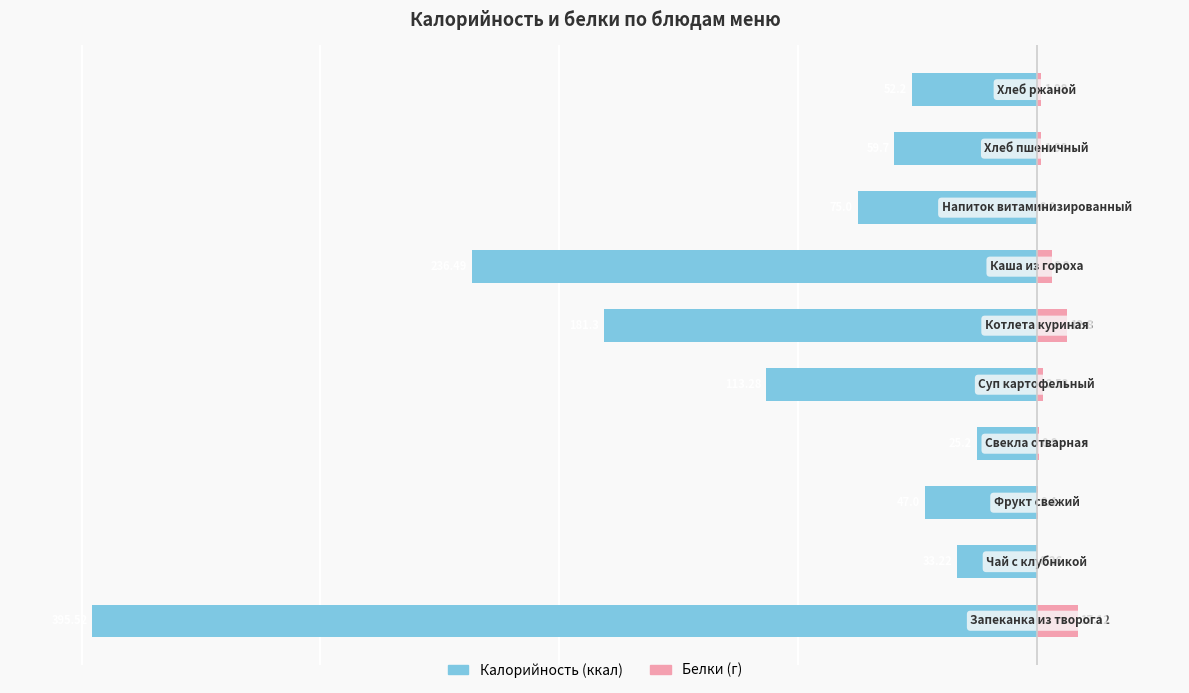

Is it true that Калорийность equals -37.2 at 7?

False